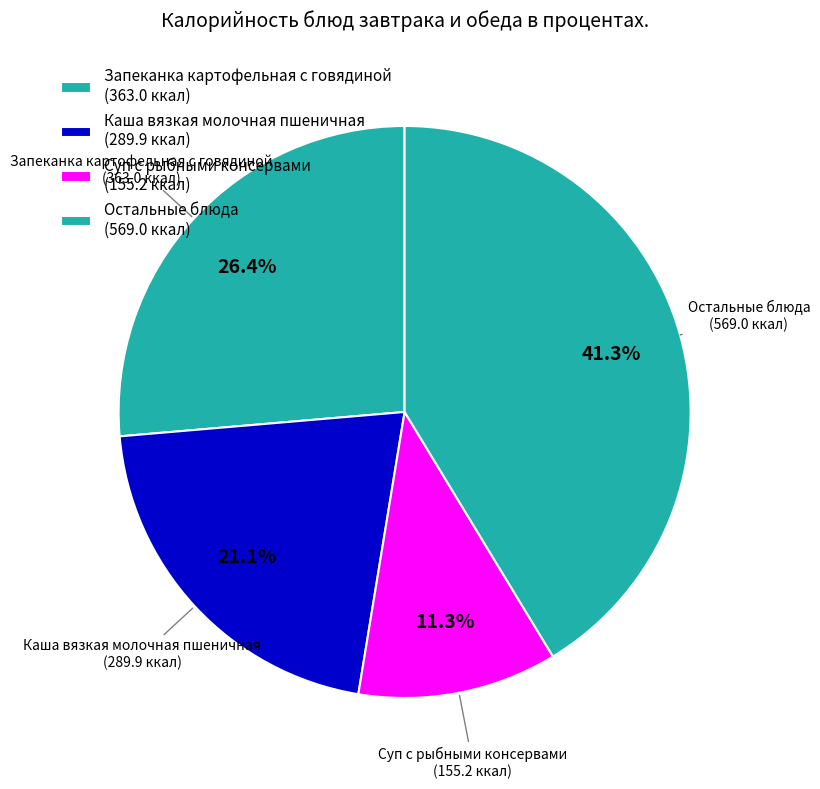

How many slices are in this pie chart?

4